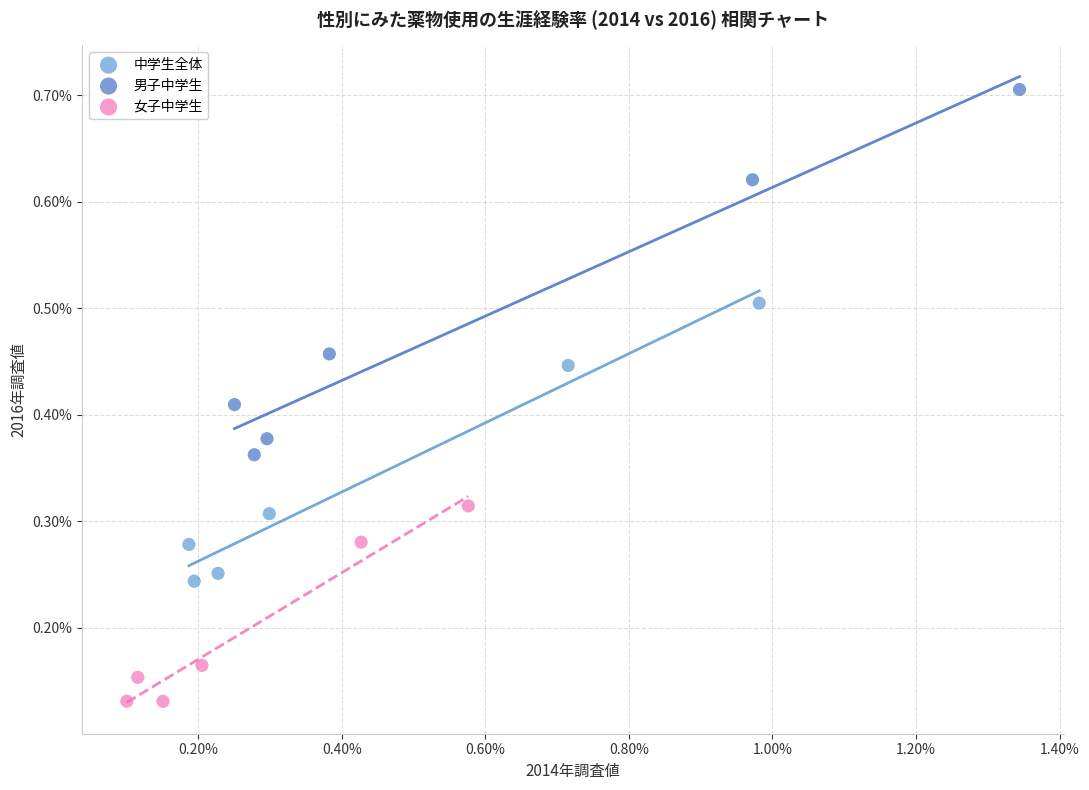

What are all the series names shown in the legend?

中学生全体, 男子中学生, 女子中学生